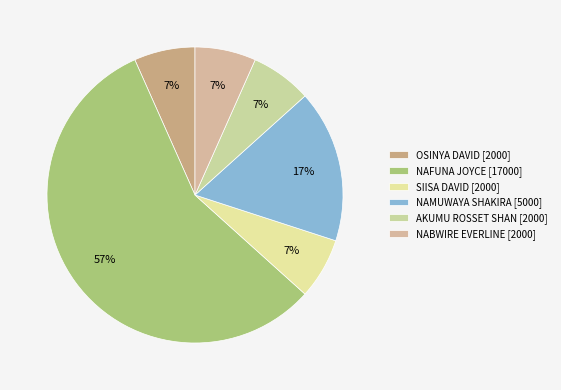

To the nearest percent, what is the average slice percentage?

17%